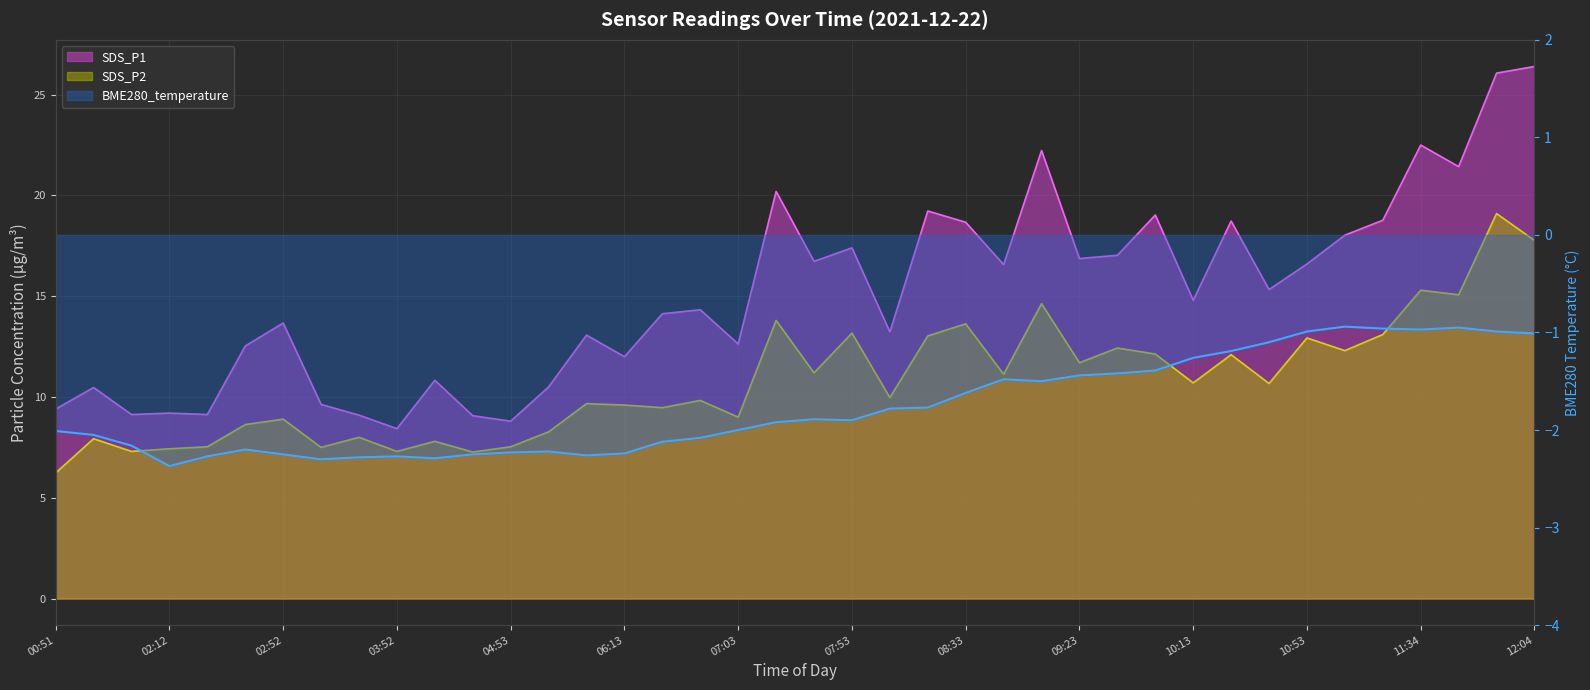

What is the difference between the highest and lowest values at 09:43?

20.4